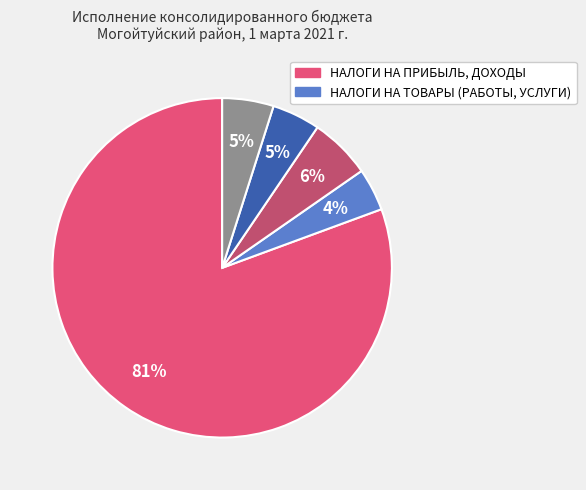

Is there any slice that represents more than half of the pie?

Yes